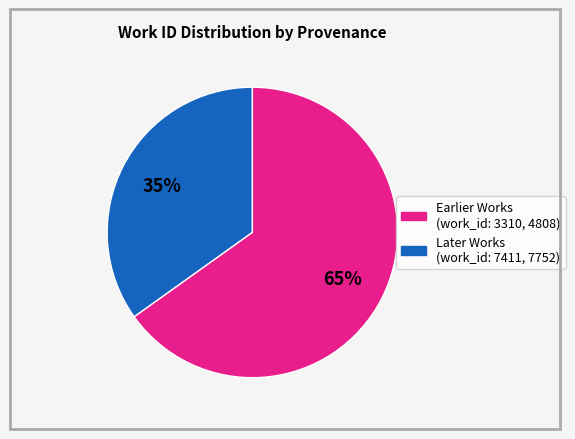

To the nearest percent, what is the average slice percentage?

50%